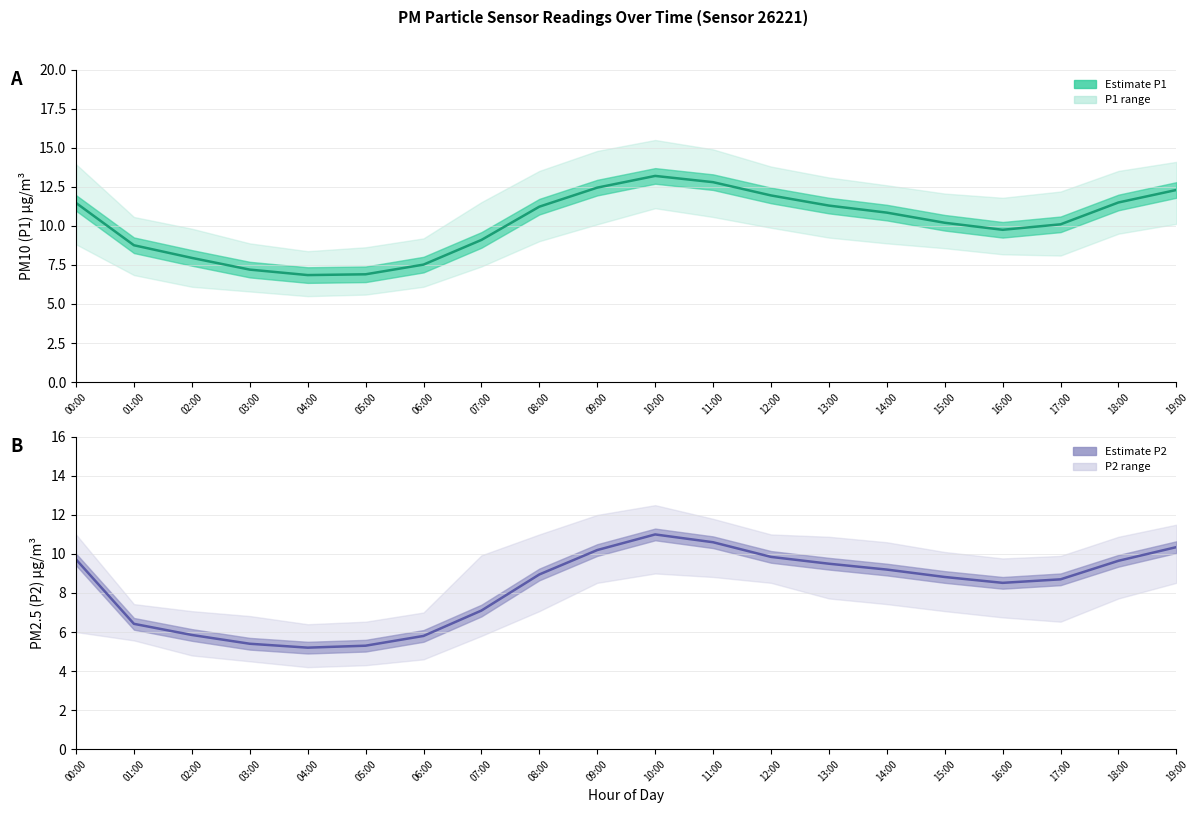

At which label does P2 reach its peak?

10:00